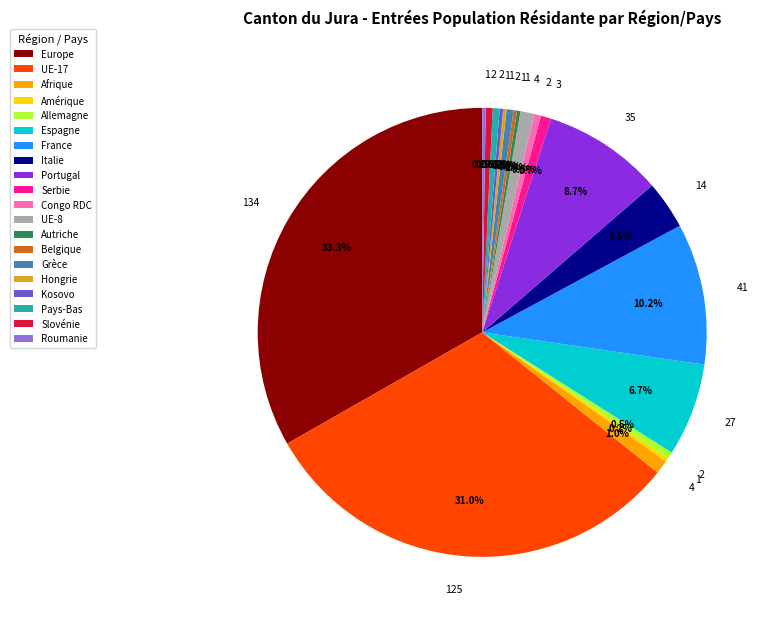

Which has a higher value, Slovénie or Italie?

Italie